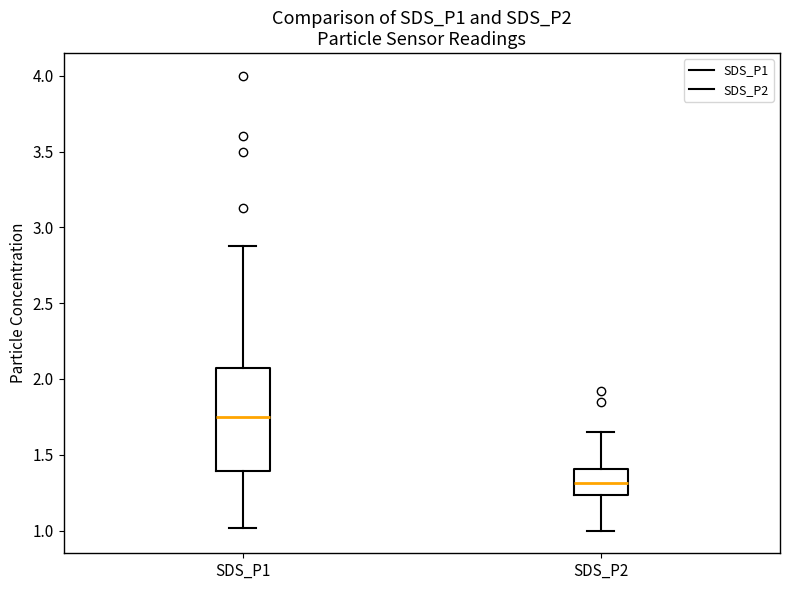

Which box's median line is the lowest?

SDS_P2